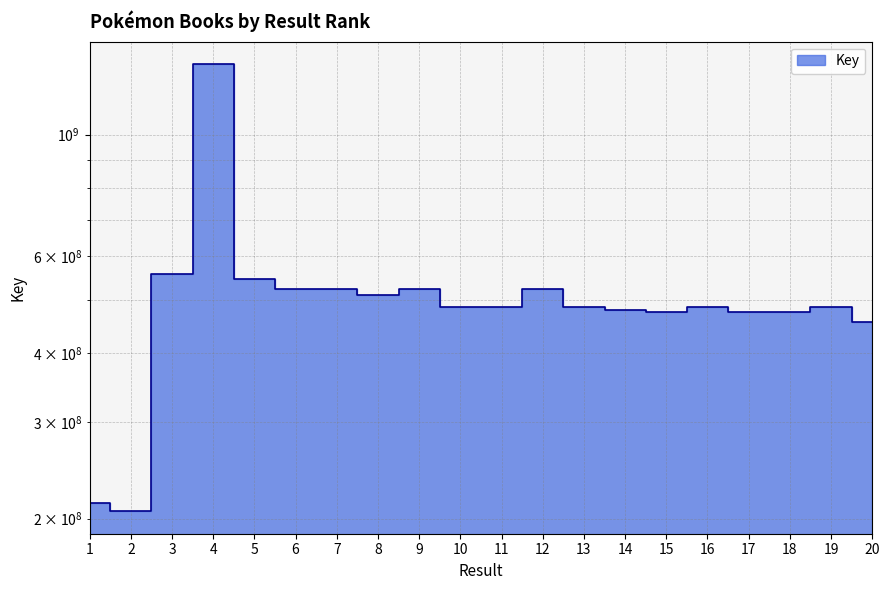

Reading left to right, list all the values displayed in this chart.

213361153	206246300	557782023	1344338205	546544047	523303692	523671562	510021088	523297039	485796895	485796854	523283326	485796809	479742886	474816215	484724057	474815993	474816474	484723914	455173411